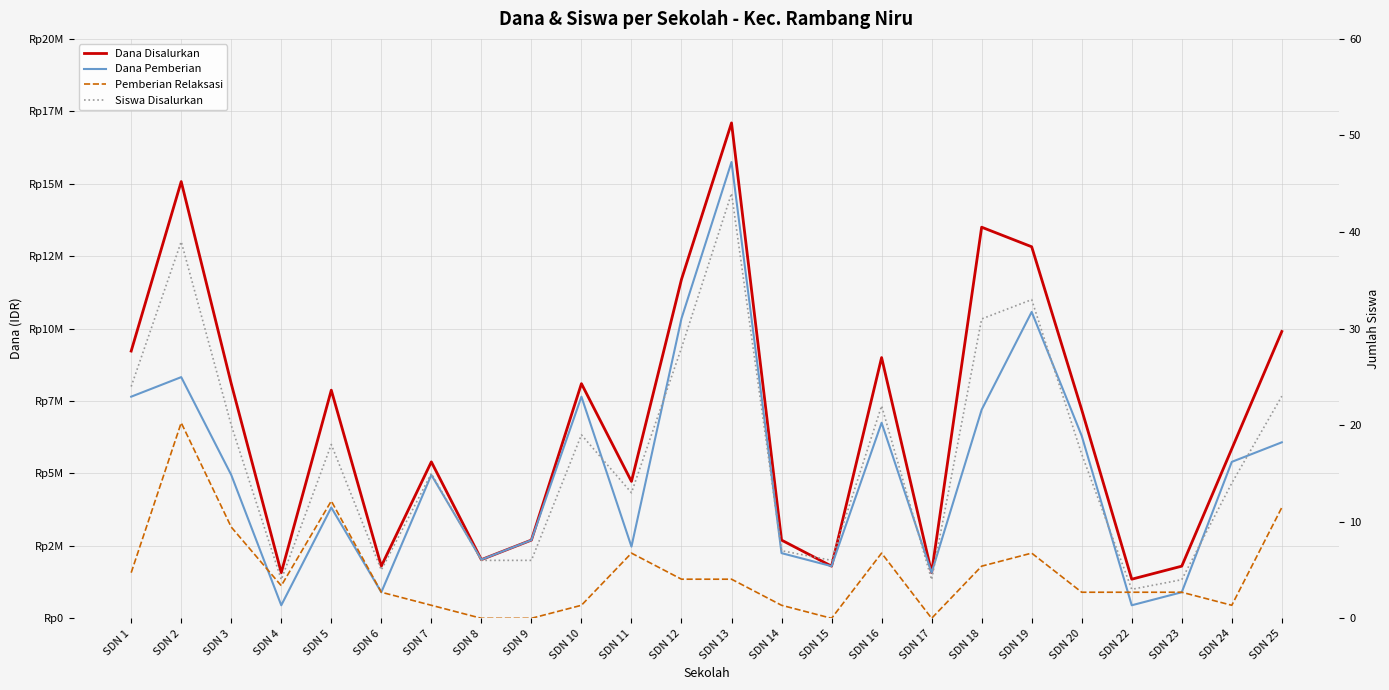

What are all the series names shown in the legend?

Dana Disalurkan, Dana Pemberian, Pemberian Relaksasi, Siswa Disalurkan